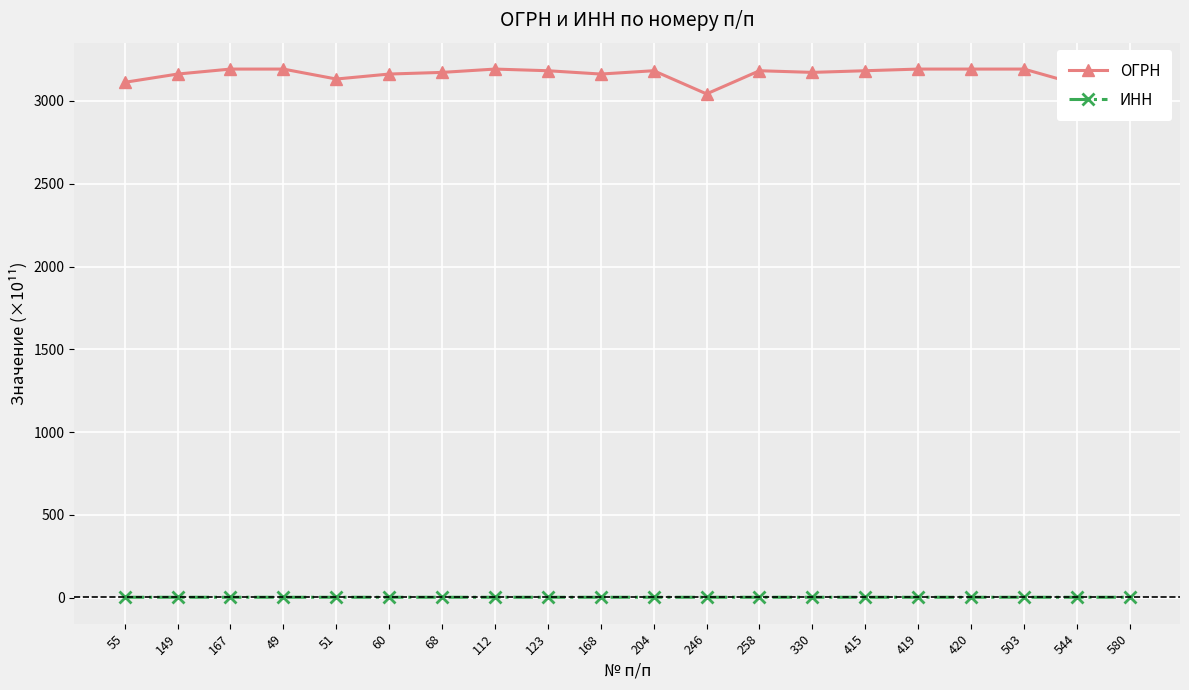

What is the label of the 5th point from the left?

51